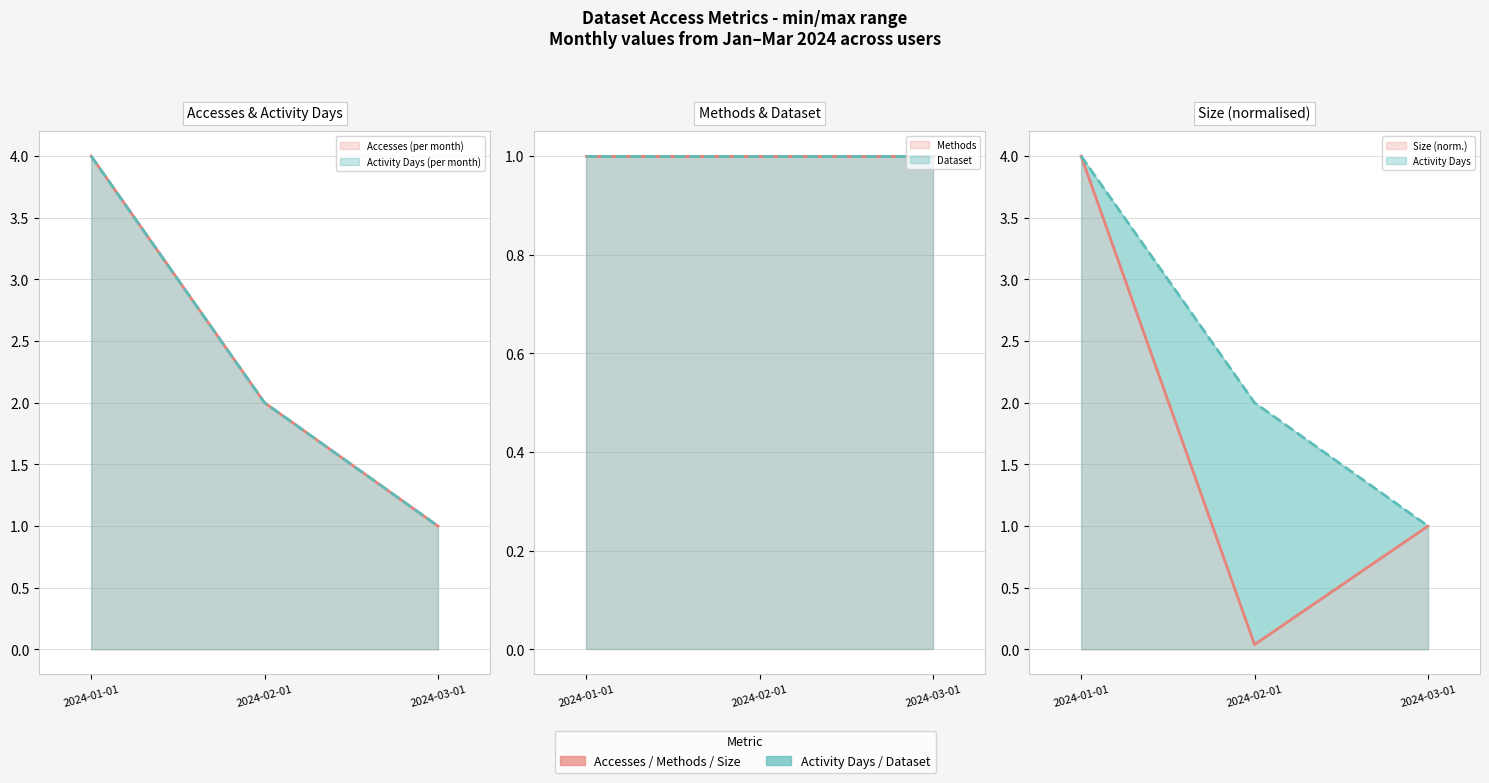

Which has a higher value, 2024-01-01 or 2024-02-01?

2024-01-01